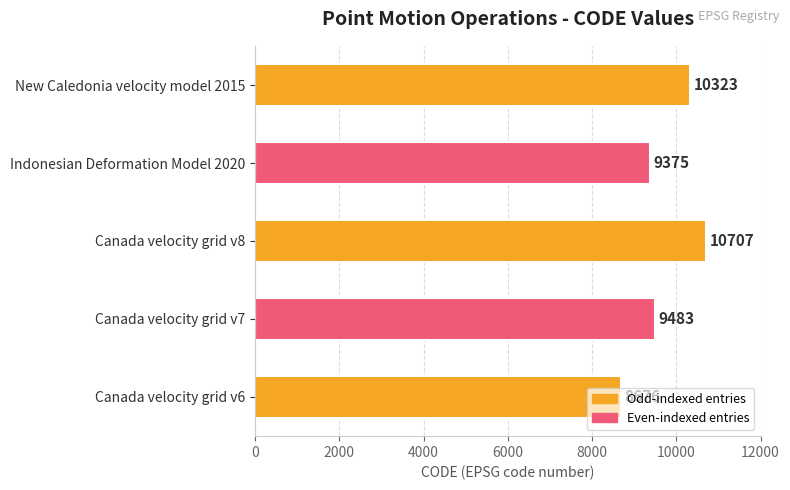

Rank the categories by value from highest to lowest.

Canada velocity grid v8, New Caledonia velocity model 2015, Canada velocity grid v7, Indonesian Deformation Model 2020, Canada velocity grid v6